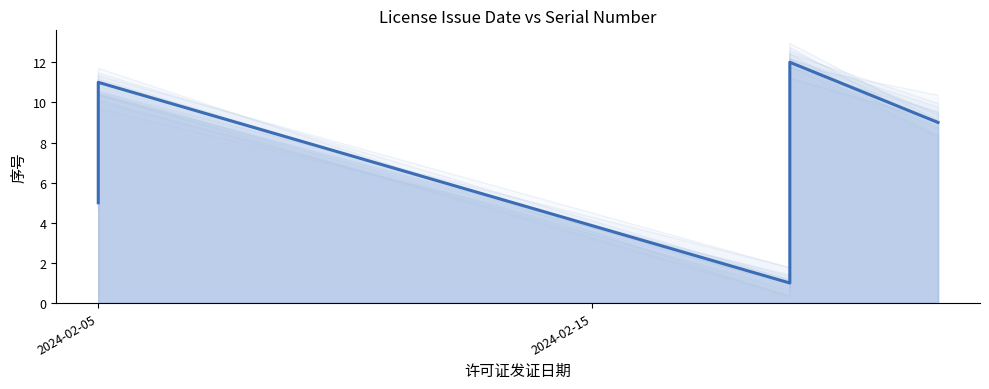

How many lines are shown in the chart?

1